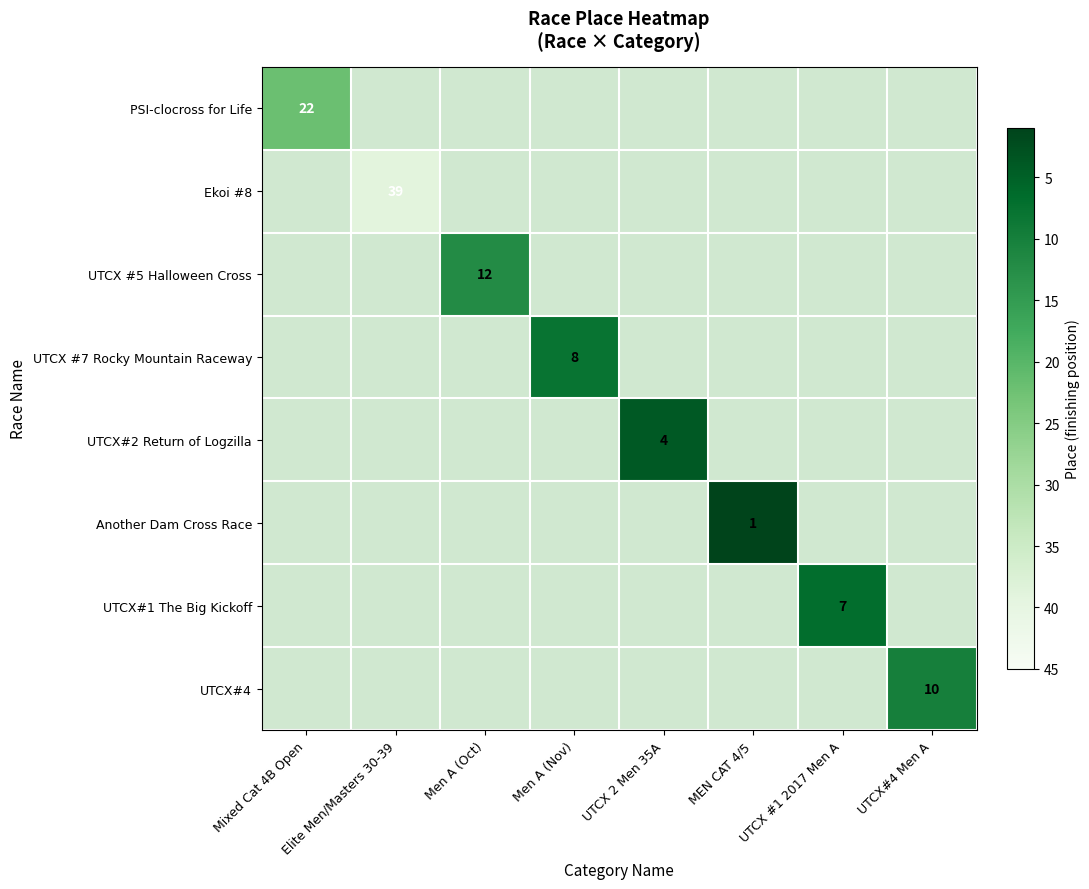

How many data points does each series have?

8